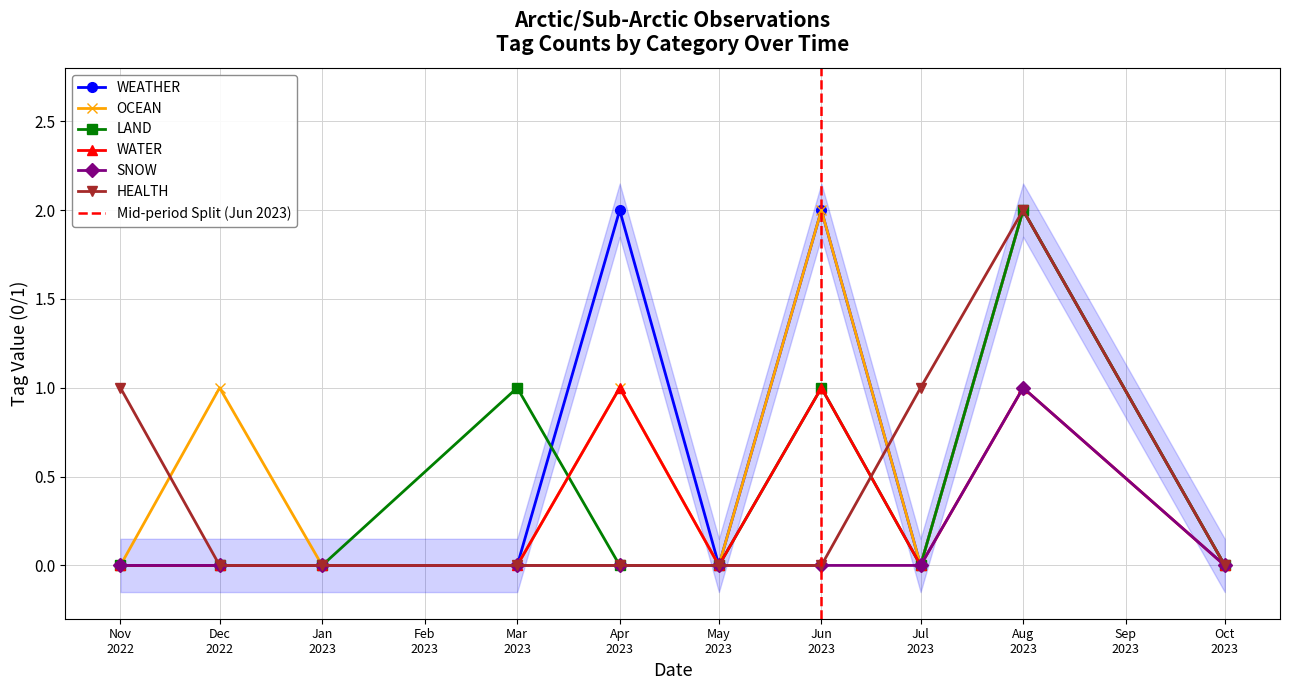

True or false: OCEAN has more than 2 interior local peaks.

True